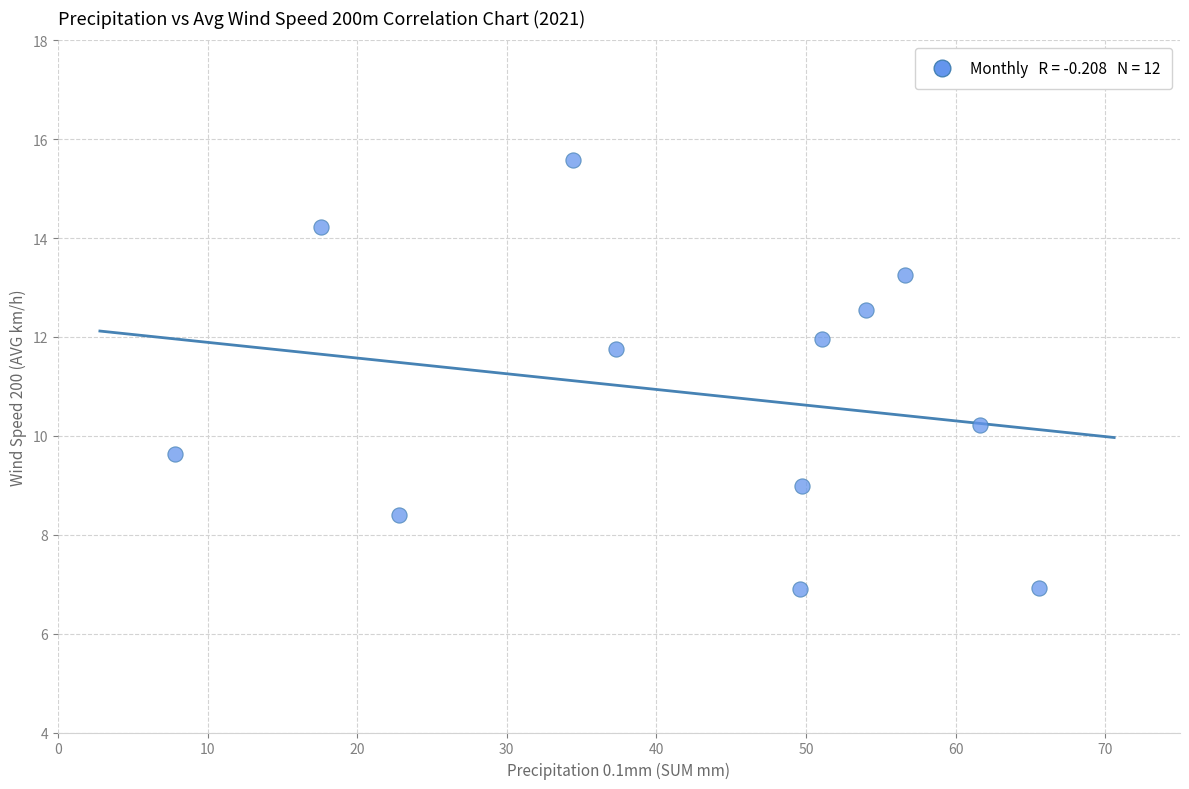

What is the average X value?

42.3